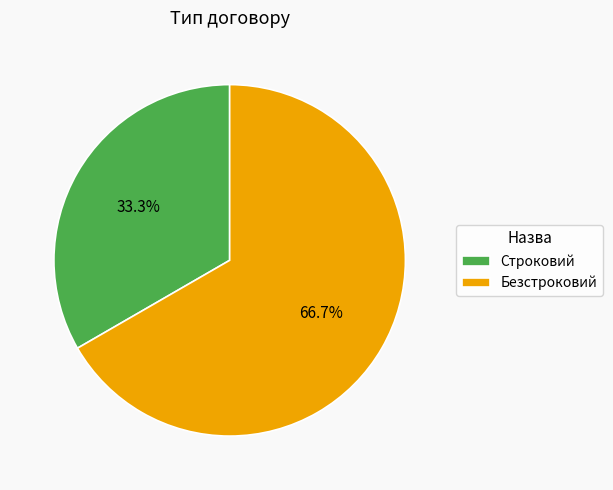

Which slice is the largest?

Безстроковий